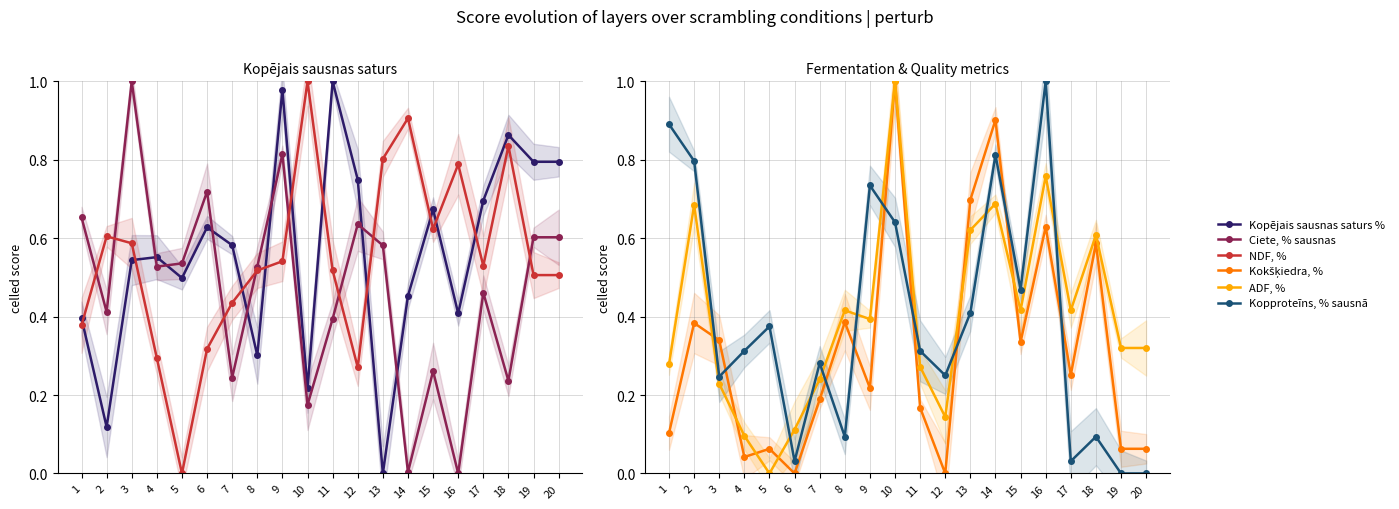

Which has a higher value, 13 or 4?

4